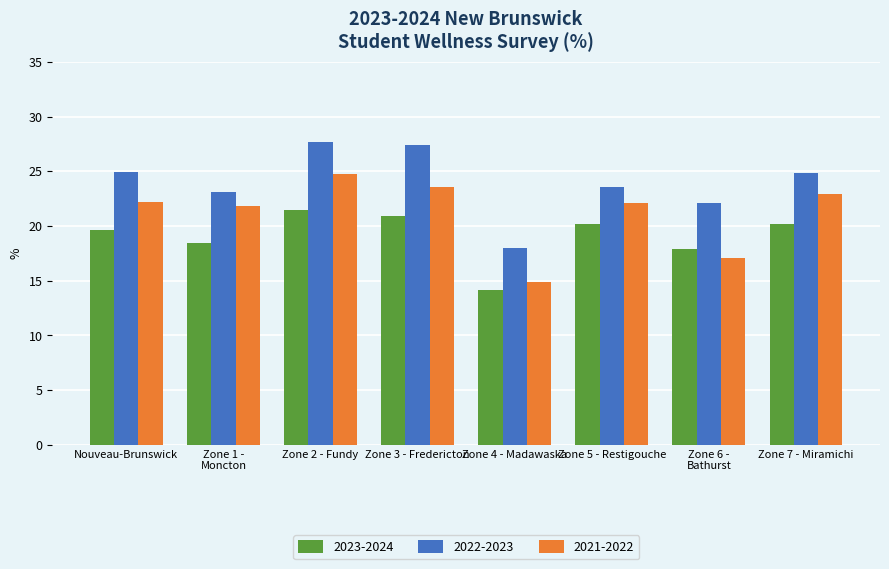

What is the difference between the maximum and minimum values in the 2023-2024 series?

7.4